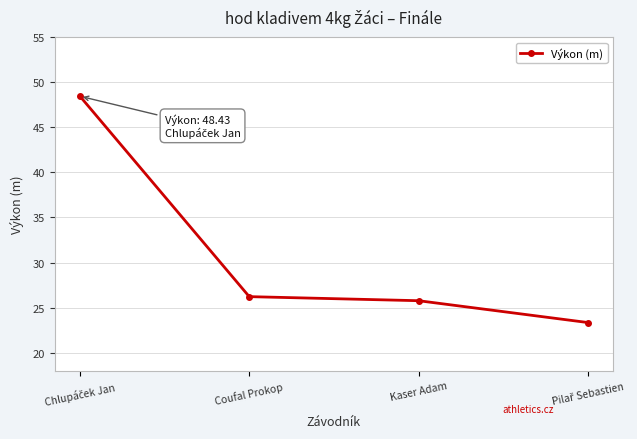

What is the smallest value displayed?

23.4